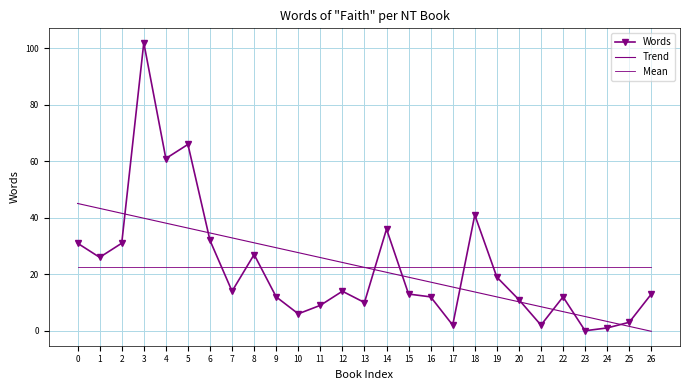

Between which two adjacent categories do Words and Trend first intersect?

2 and 3